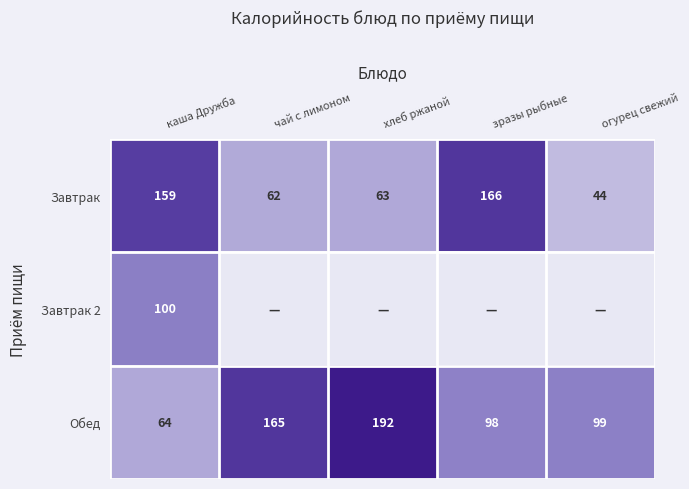

Which has a higher value, зразы рыбные or огурец свежий?

зразы рыбные